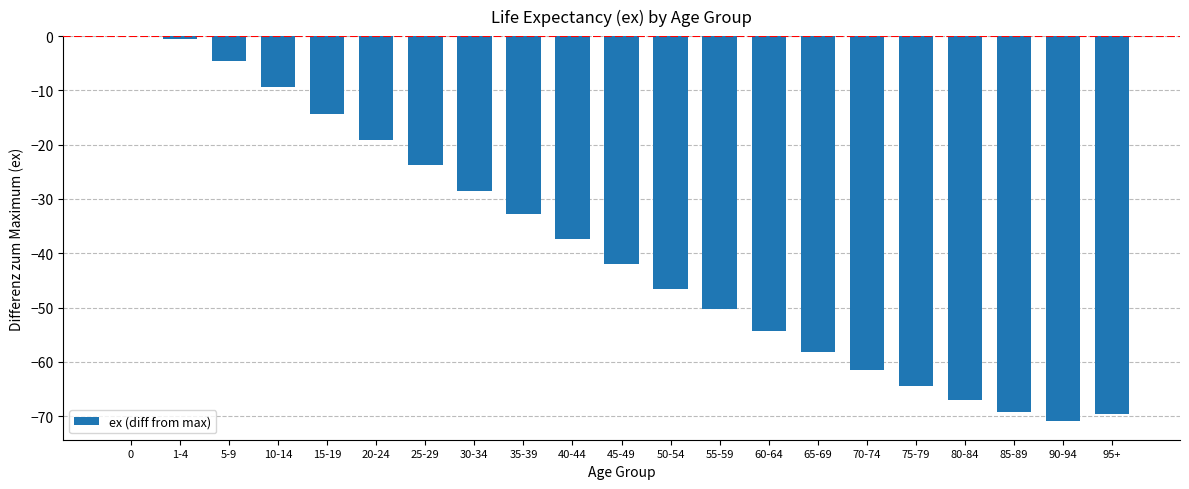

Between 25-29 and 15-19, which is larger?

15-19